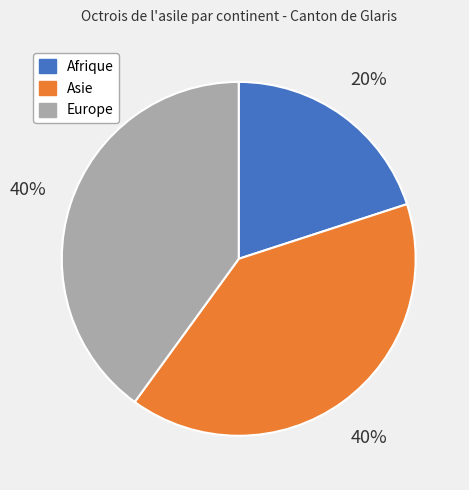

Does Afrique represent more than half of the total?

No